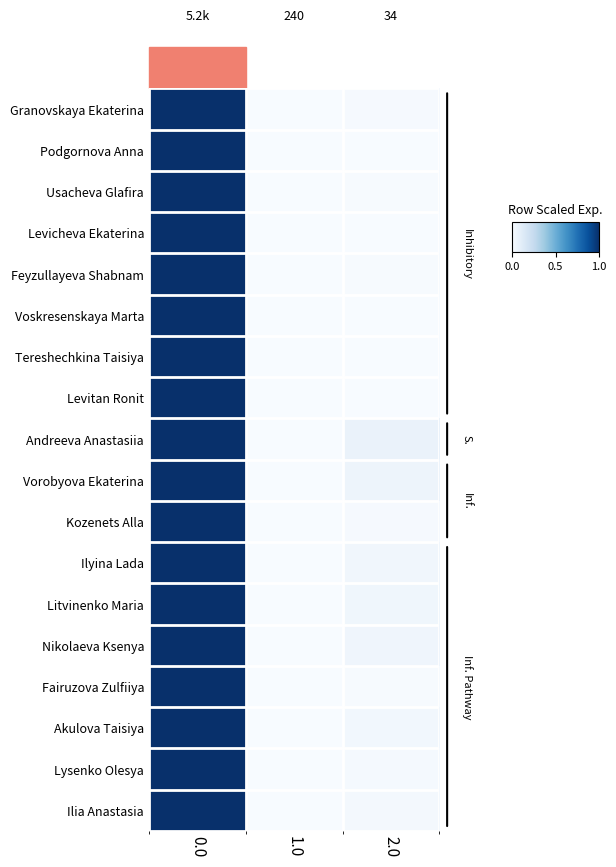

At how many categories does at least one series exceed 0?

3